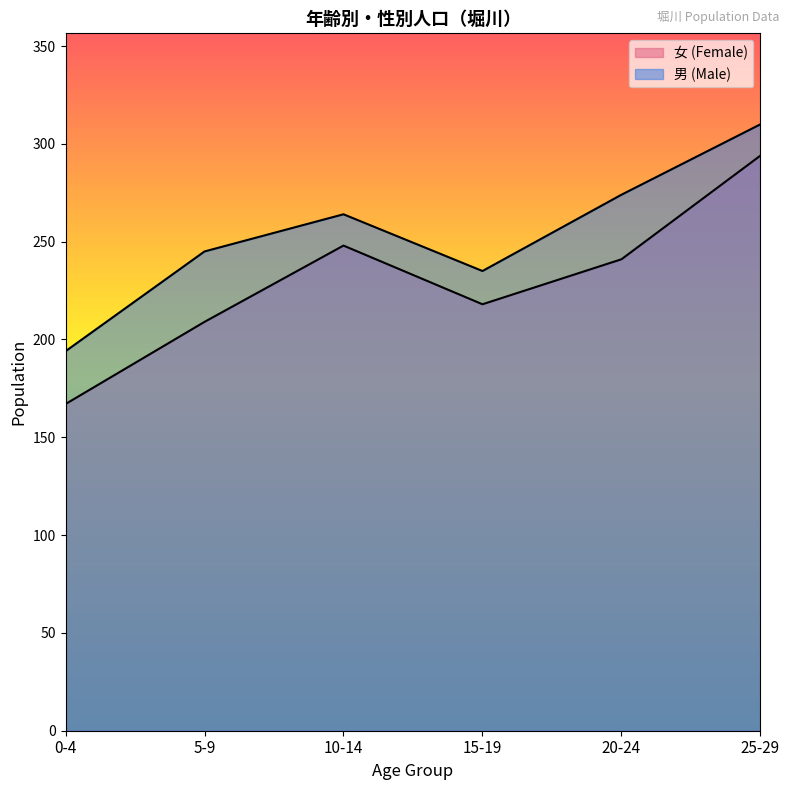

Does the chart have visible grid lines?

No